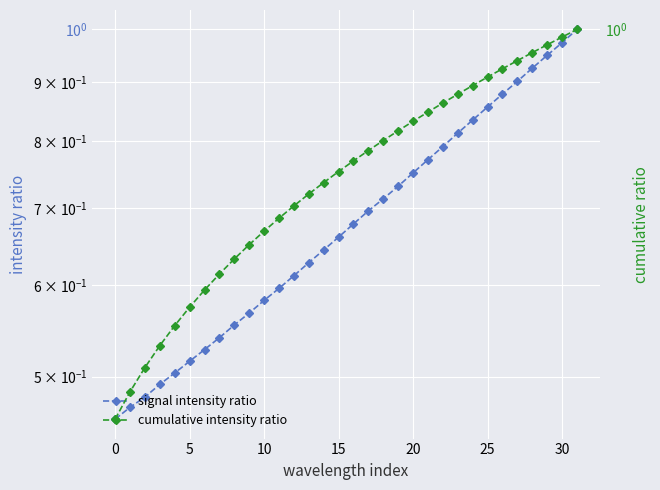

What is the label of the 16th point from the left?

15